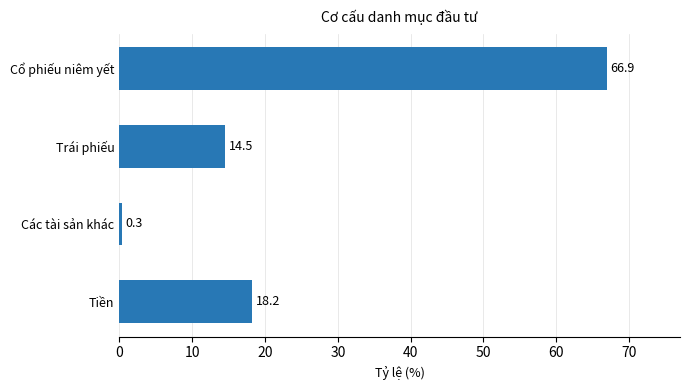

Count the number of categories in the chart.

4